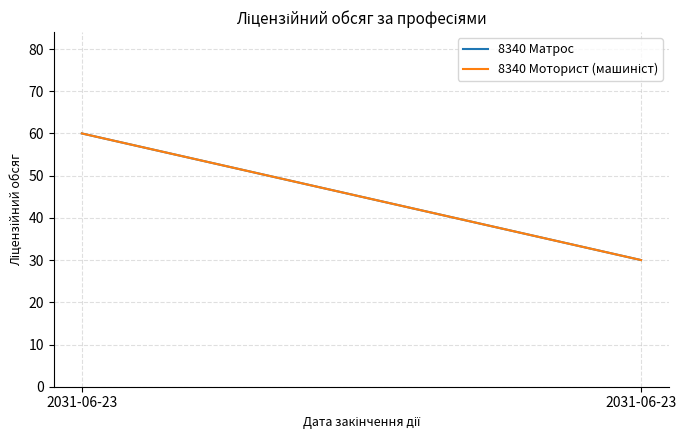

At how many categories does at least one series exceed 50?

1